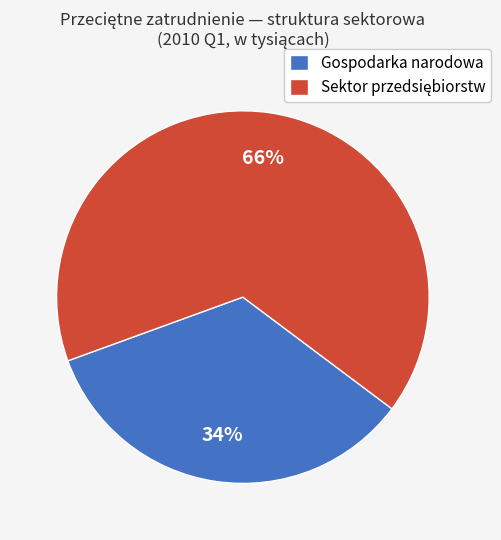

To the nearest percent, what percentage of the pie is Gospodarka narodowa?

34%